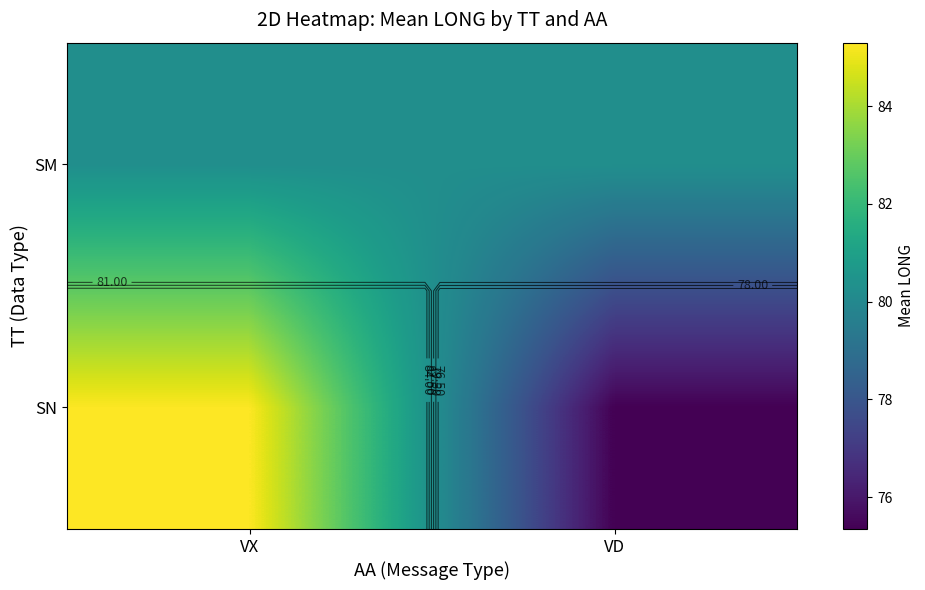

How many categories are shown in the chart?

2